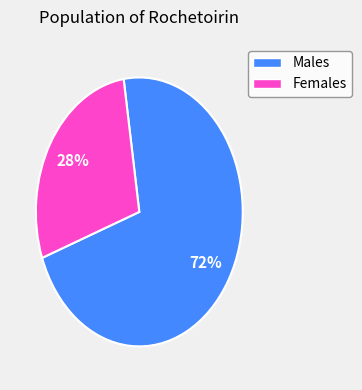

Is there any slice that represents more than half of the pie?

Yes